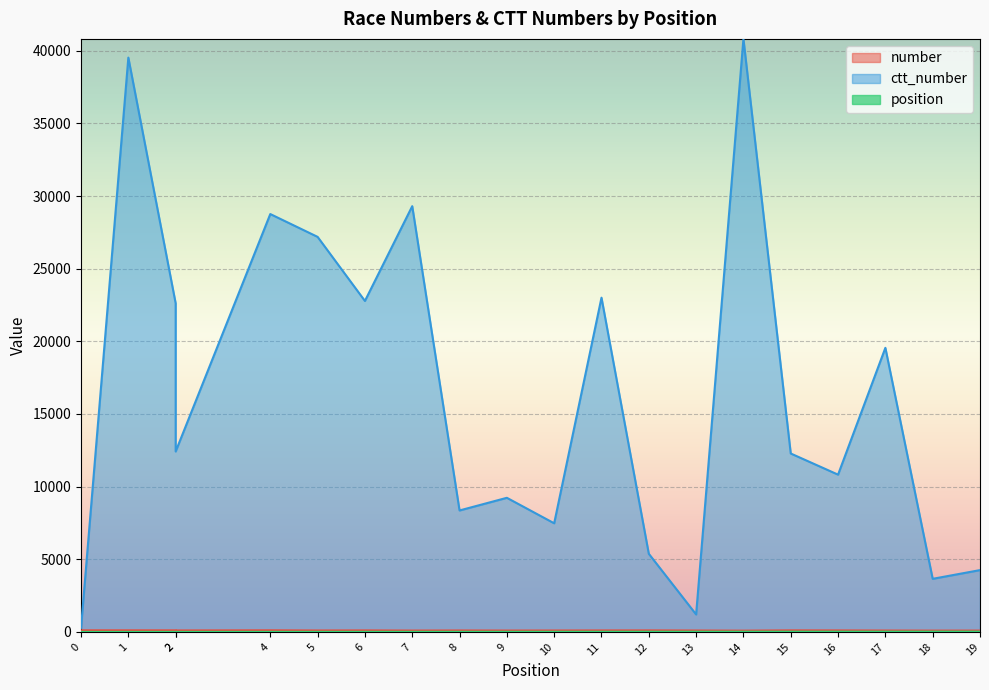

What is the difference between the maximum and minimum values in the position series?

19